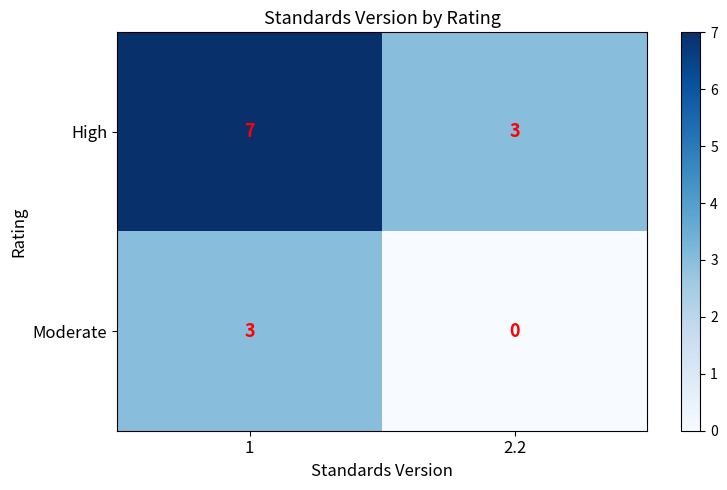

Rank the series by their maximum value, from lowest to highest.

Moderate, High